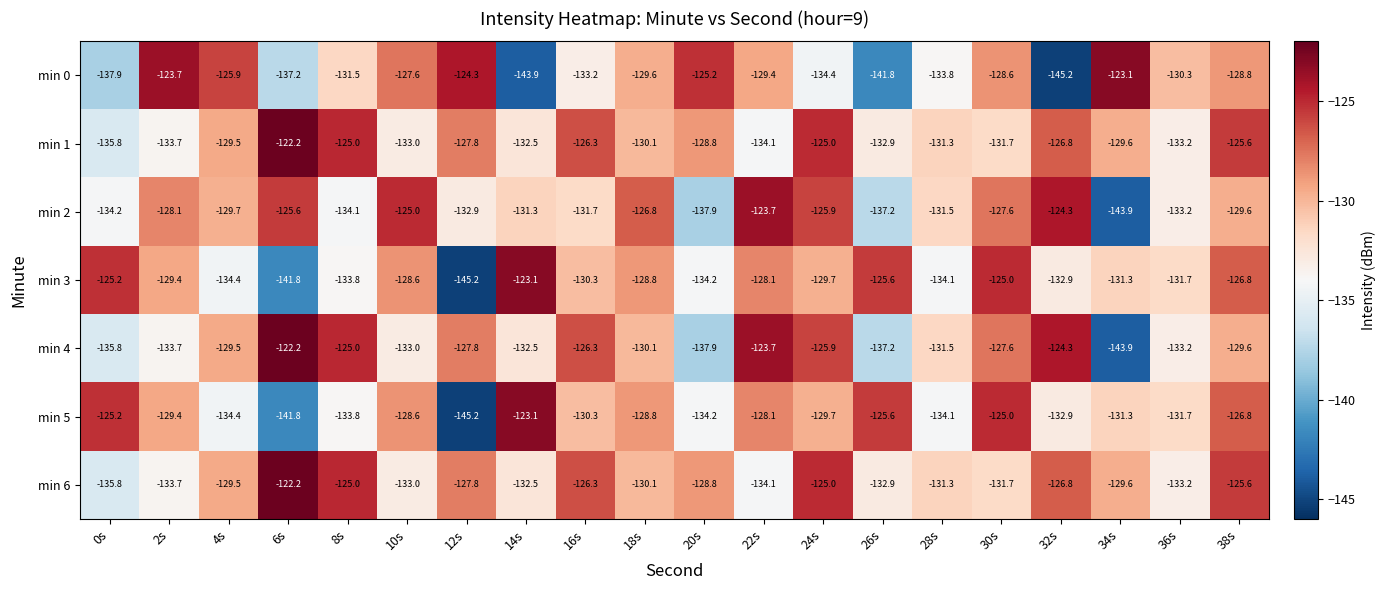

What is the spread (max minus min) of values at 10s?

8.0